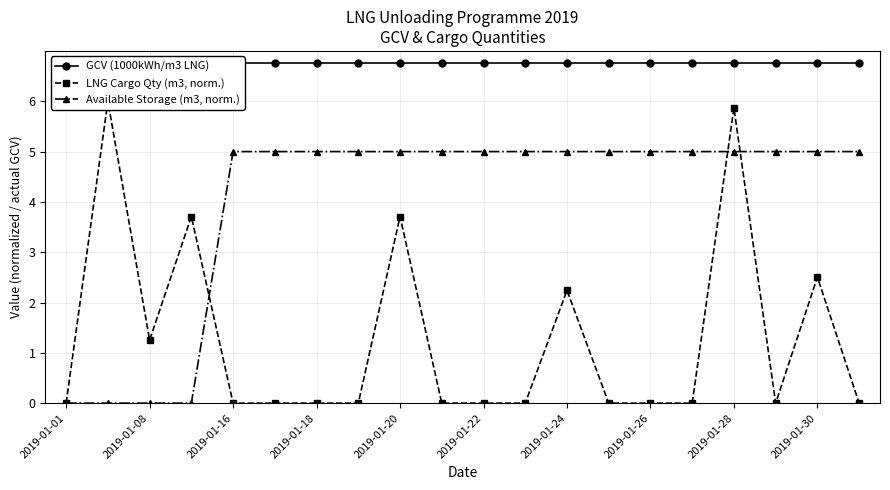

What are all the series names shown in the legend?

GCV (1000kWh/m3 LNG), LNG Cargo Qty (m3, norm.), Available Storage (m3, norm.)